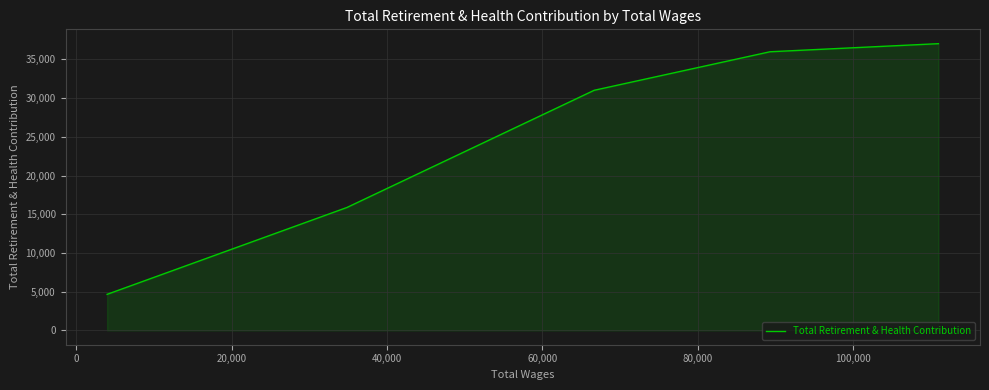

What is the greatest value displayed?

37039